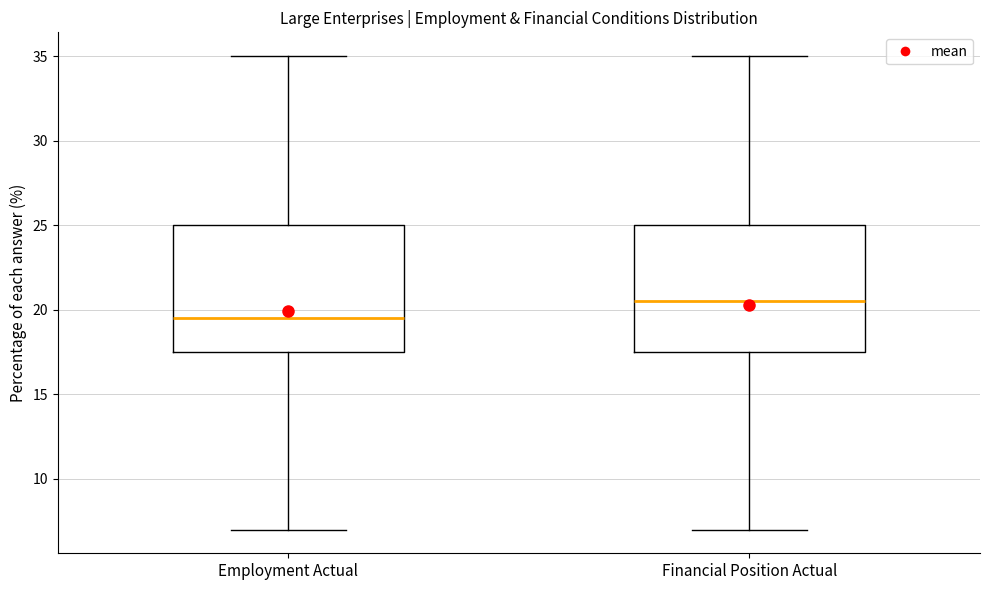

Reading left to right, read every box against the y-axis: the position of its median line, the range the box covers, and the ends of its whiskers. The values are not printed on the chart, so give them approximately, as read against the axis.

Employment Actual: median 19.5, box 17.5 to 25.0, whiskers 7.0 to 35.0
Financial Position Actual: median 20.5, box 17.5 to 25.0, whiskers 7.0 to 35.0